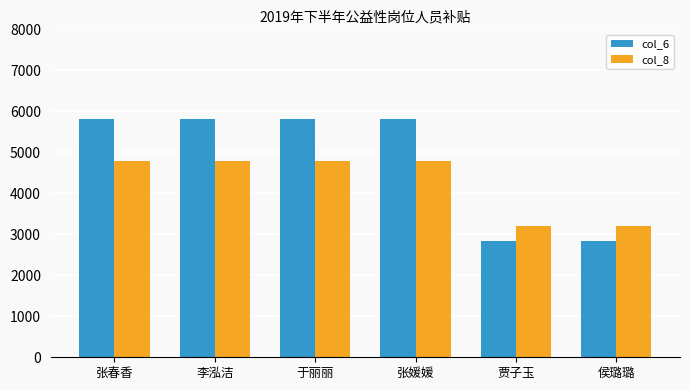

What are all the series names shown in the legend?

col_6, col_8